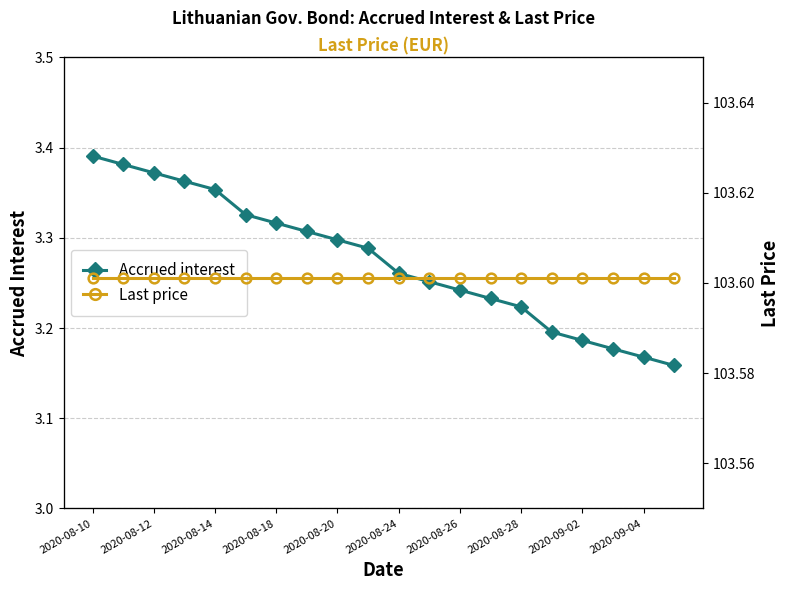

At how many categories does at least one series exceed 4?

20